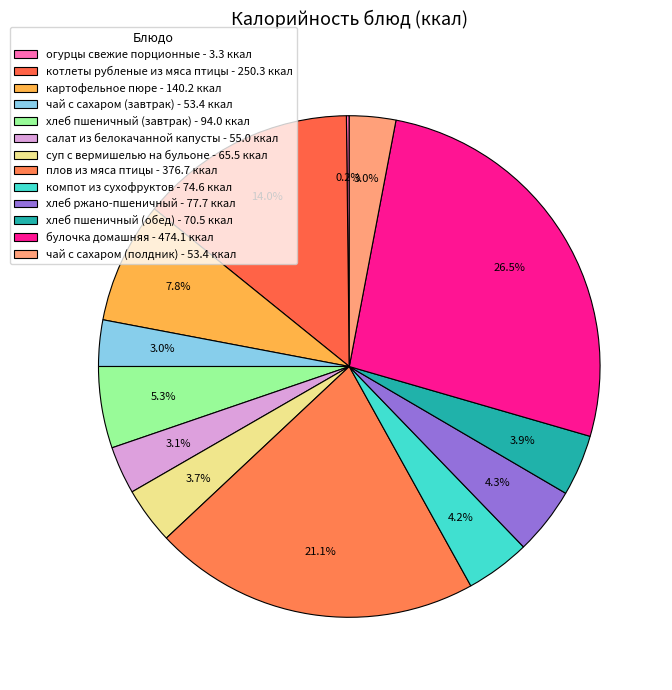

Combined, what portion of the pie is чай с сахаром (завтрак) and плов из мяса птицы?

24.0%